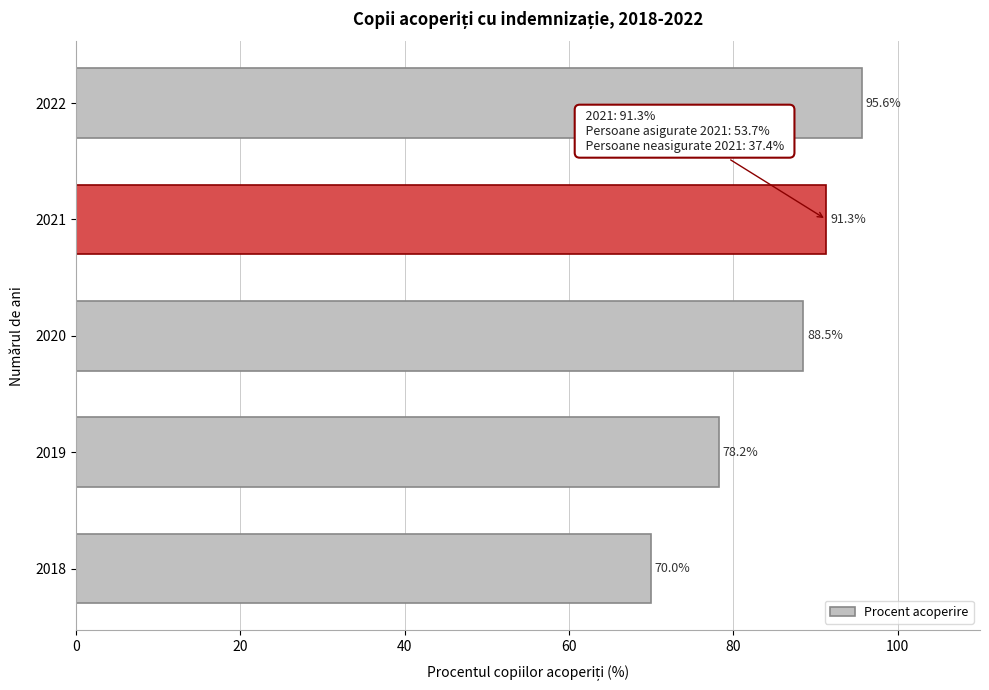

Reading bottom to top, list all the values displayed in this chart.

2018=70.0	2019=78.2	2020=88.5	2021=91.3	2022=95.6